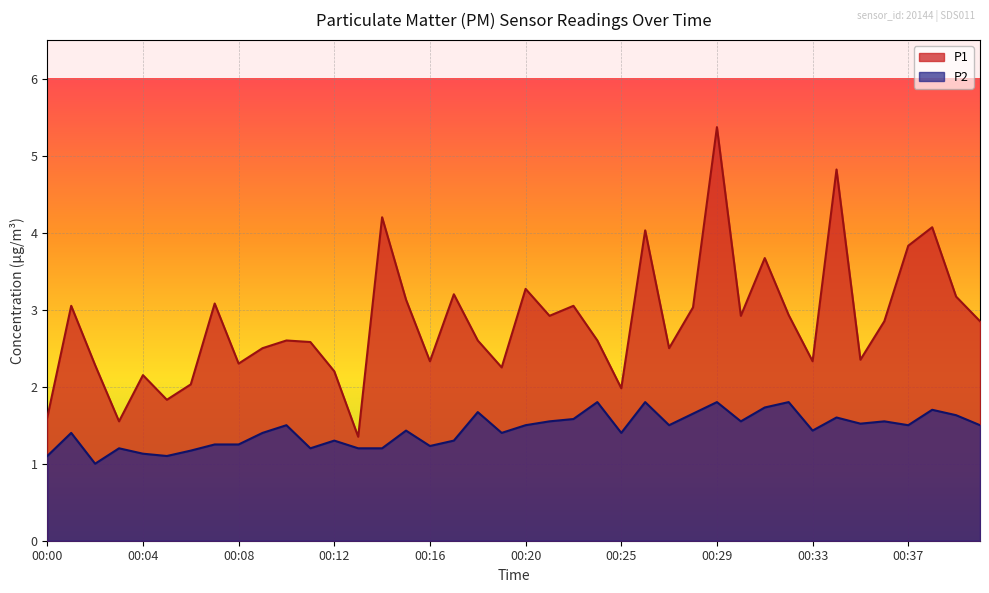

At which label is P2 closest to 1?

00:02